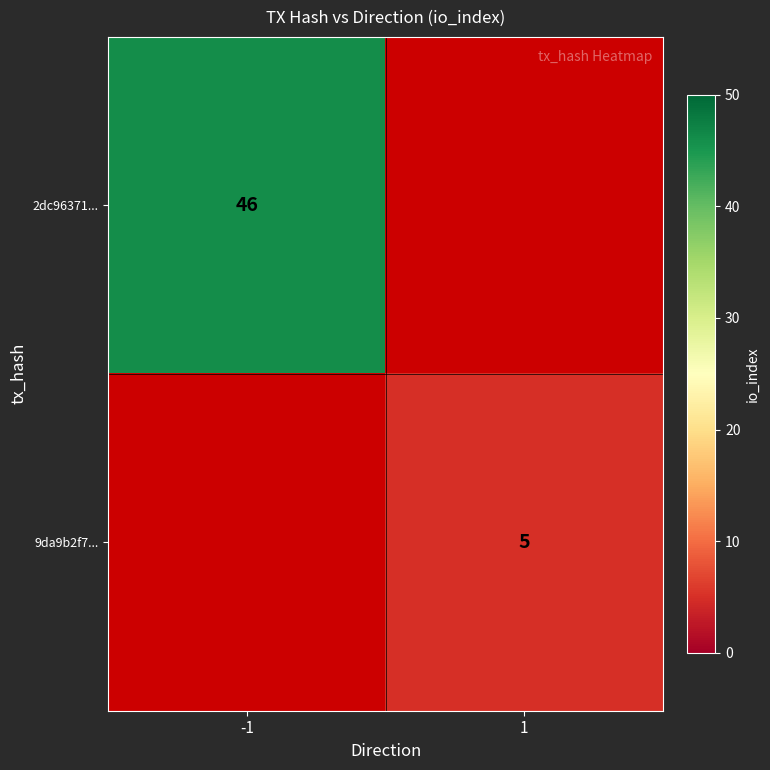

Is it true that 9da9b2f7... equals 7 at 1?

False